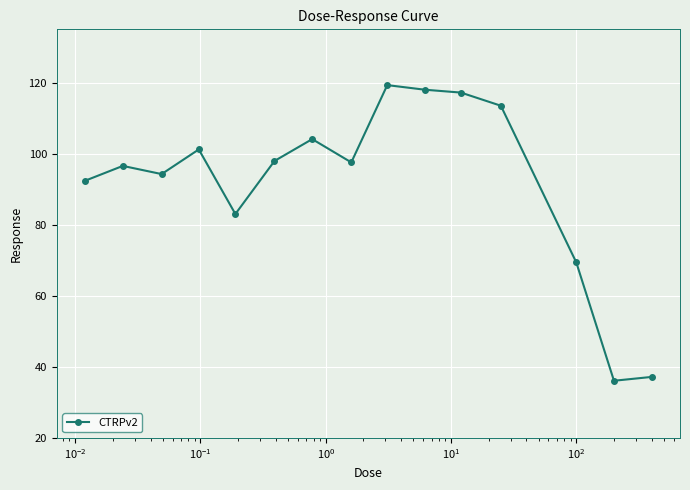

True or false: the data has more than 1 interior local peaks.

True